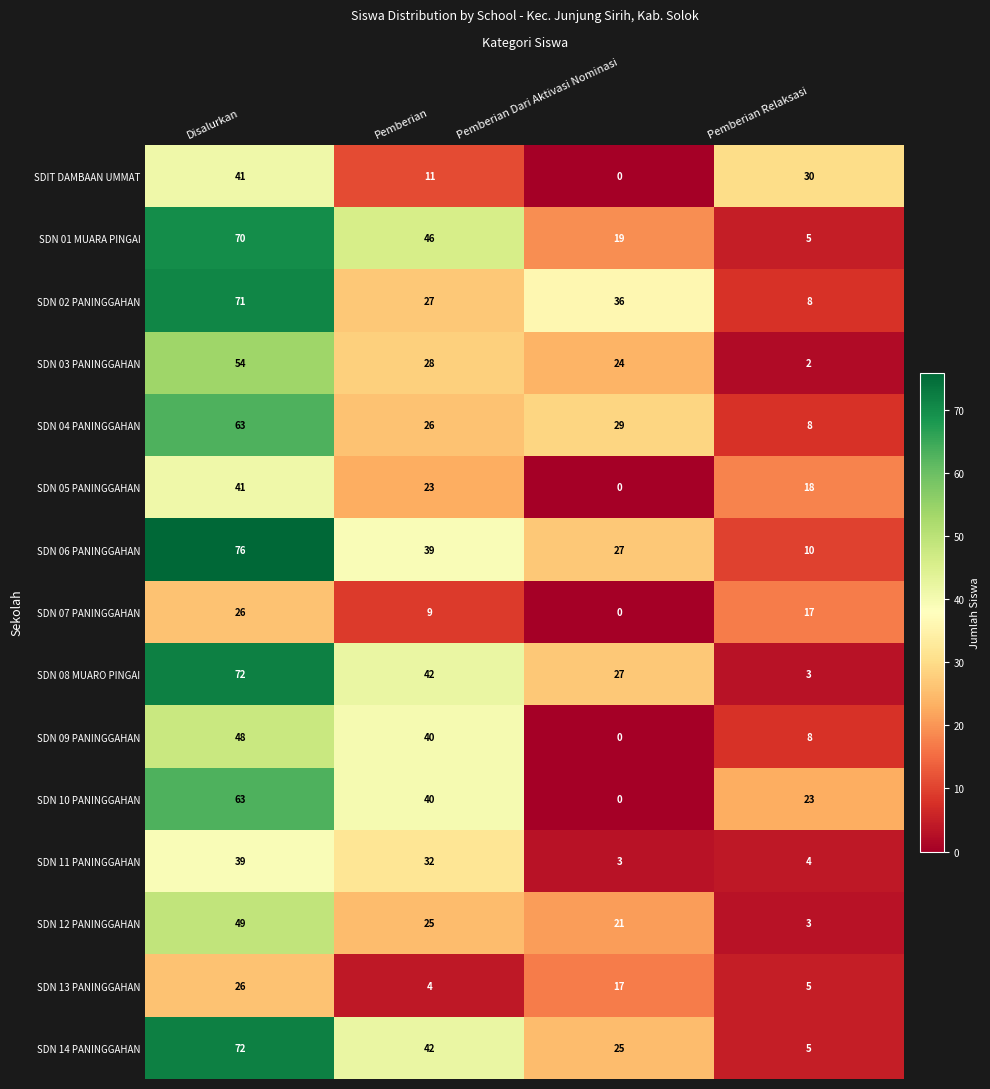

At which label is SDN 10 PANINGGAHAN closest to 31?

Pemberian Relaksasi